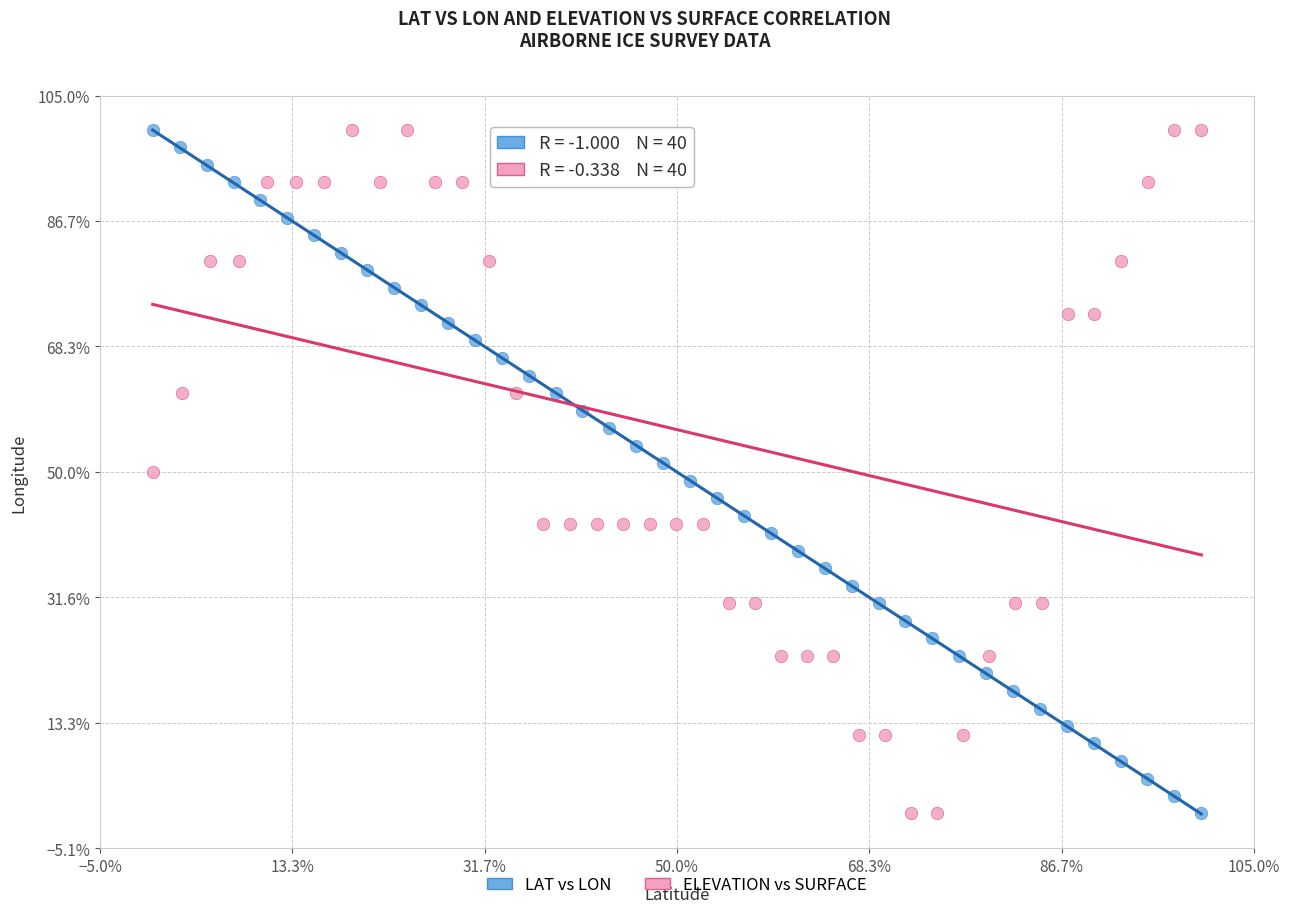

What are all the series names shown in the legend?

LAT vs LON, ELEVATION vs SURFACE